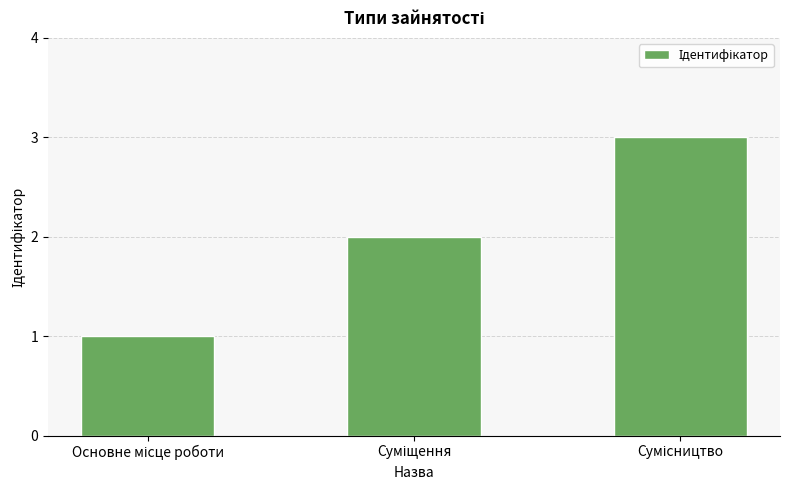

What is the greatest value displayed?

3